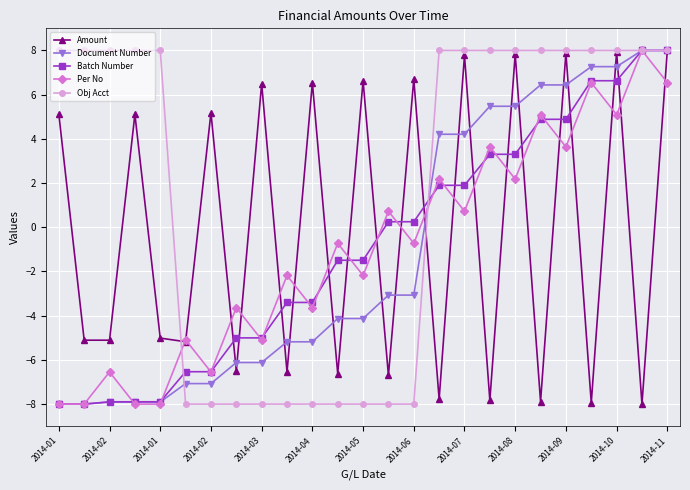

How many positive values does the Obj Acct series have?

15